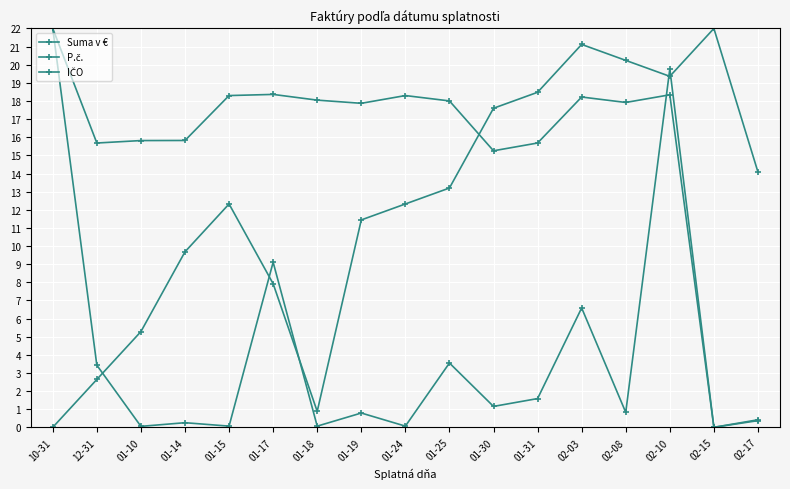

Does the chart display data point markers on the line(s)?

Yes